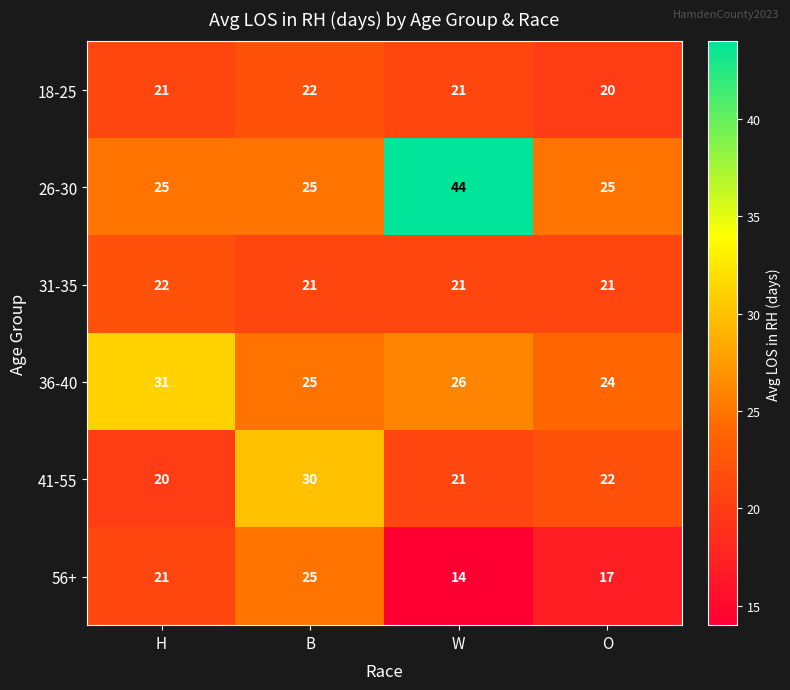

What is the highest value of the 18-25 series?

22